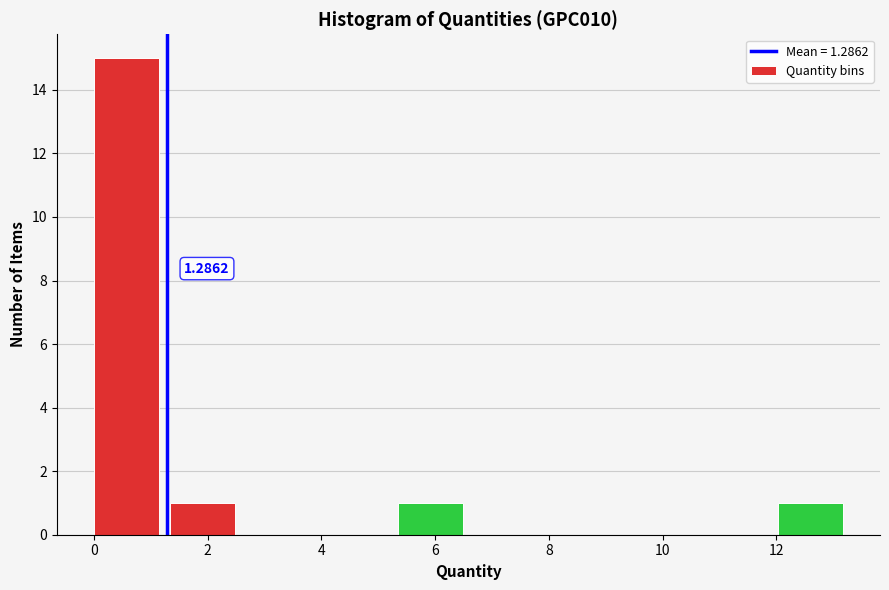

Which range on the x-axis has the tallest bar?

0.0 to 1.4